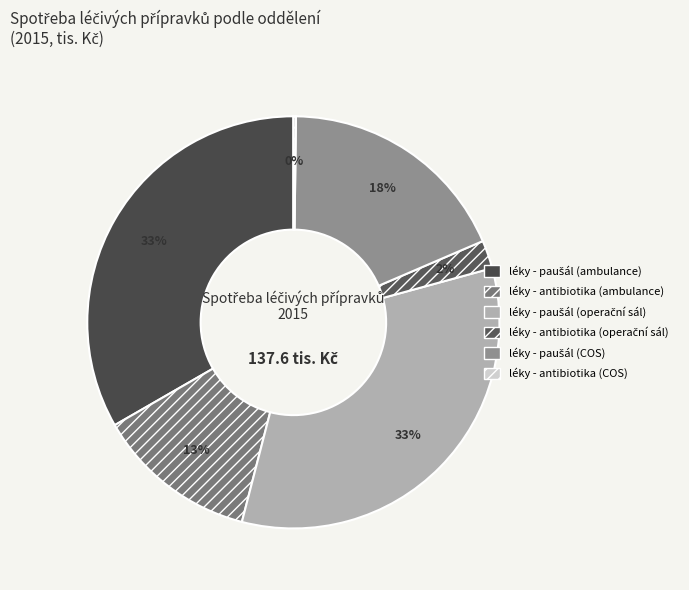

What portion of the pie excludes léky - paušál (operační sál)?

66.7%